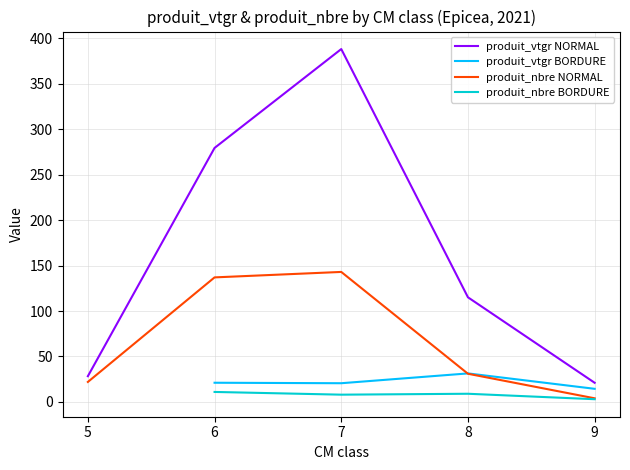

The value of produit_vtgr NORMAL at 5 is 41.4. True or false?

False